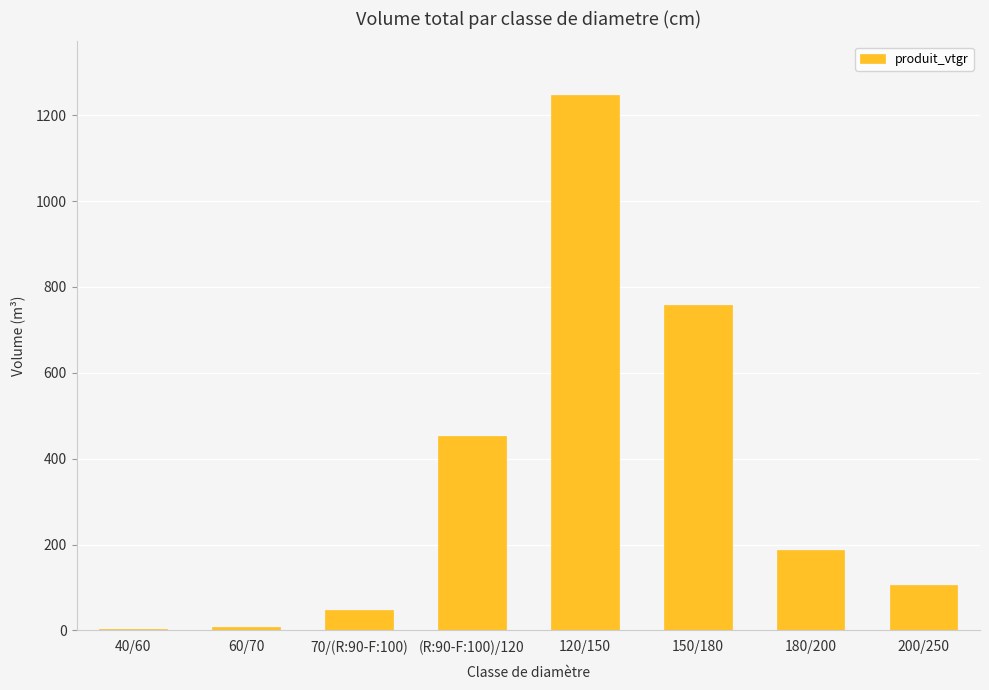

What is the change in value from (R:90-F:100)/120 to 180/200?

-264.8